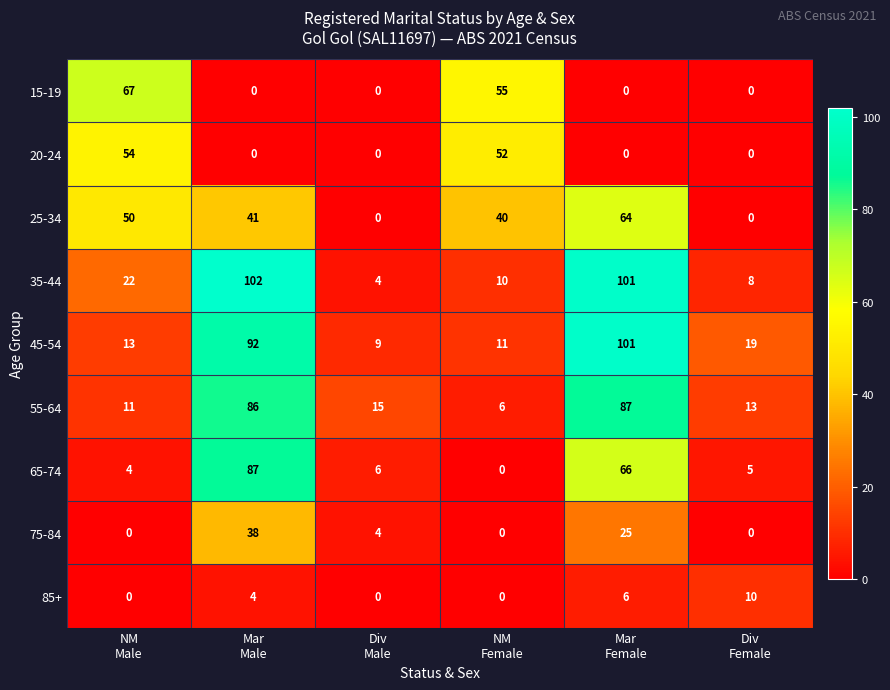

What is the difference between the maximum and minimum values in the 20-24 series?

54